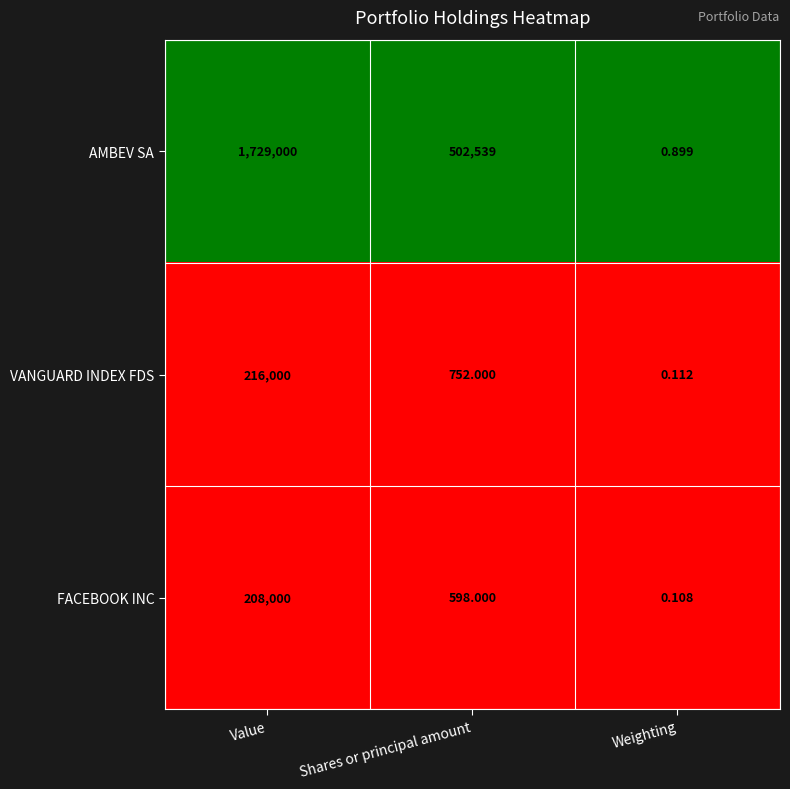

Rank the series at Value from highest to lowest value.

AMBEV SA, VANGUARD INDEX FDS, FACEBOOK INC